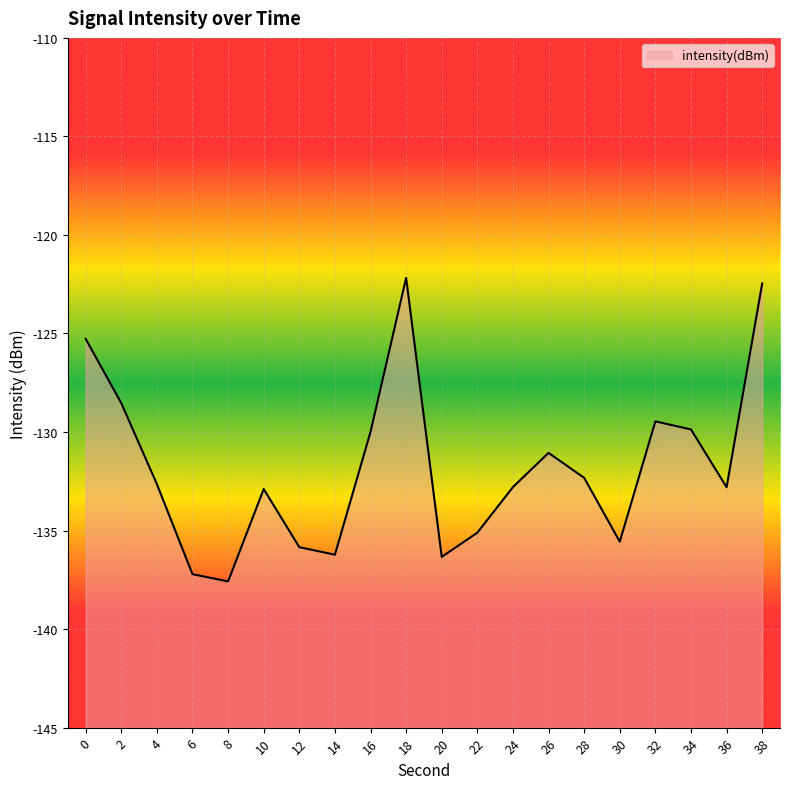

At which category does the data reach its first local peak?

10